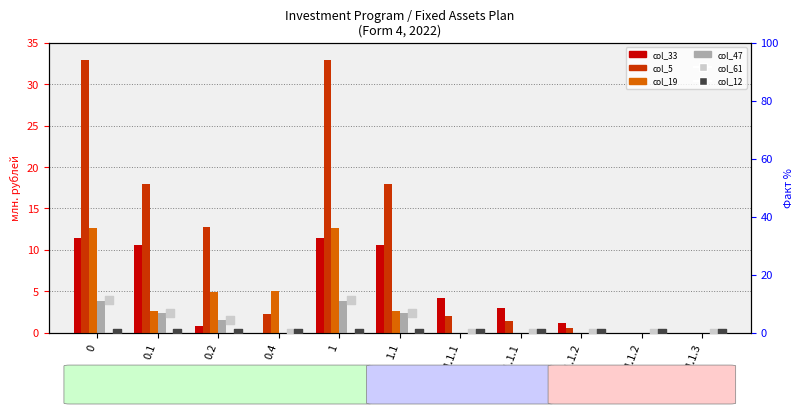

Which series has the largest total across all categories?

col_5 (Init Cost Plan)